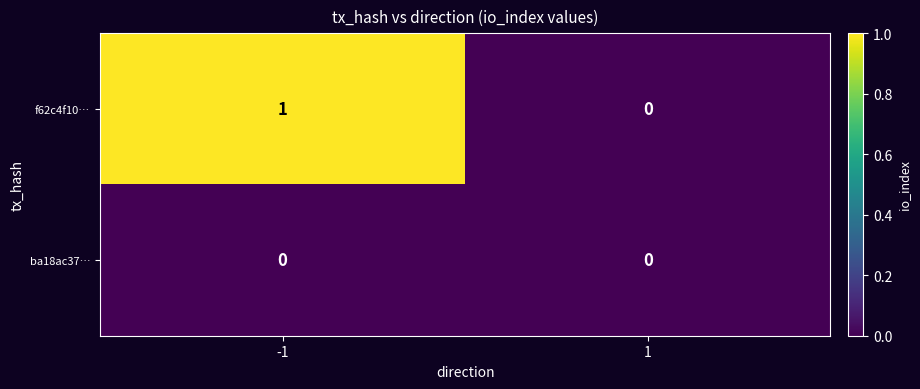

Reading right to left, extract all data points from this chart.

f62c4f10…: 1=0	-1=1
ba18ac37…: 1=0	-1=0